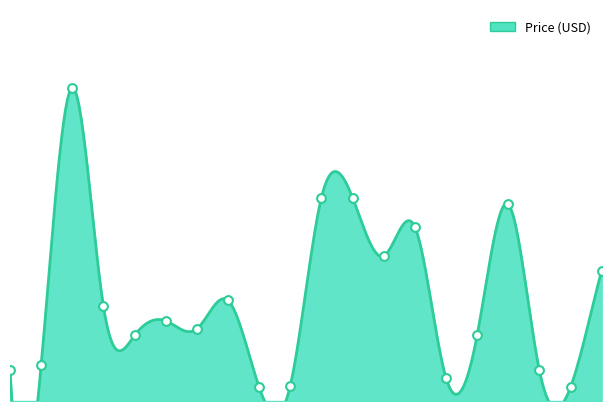

What is the ratio of the value at KIT-13698 to the value at ROB-14450?

0.6